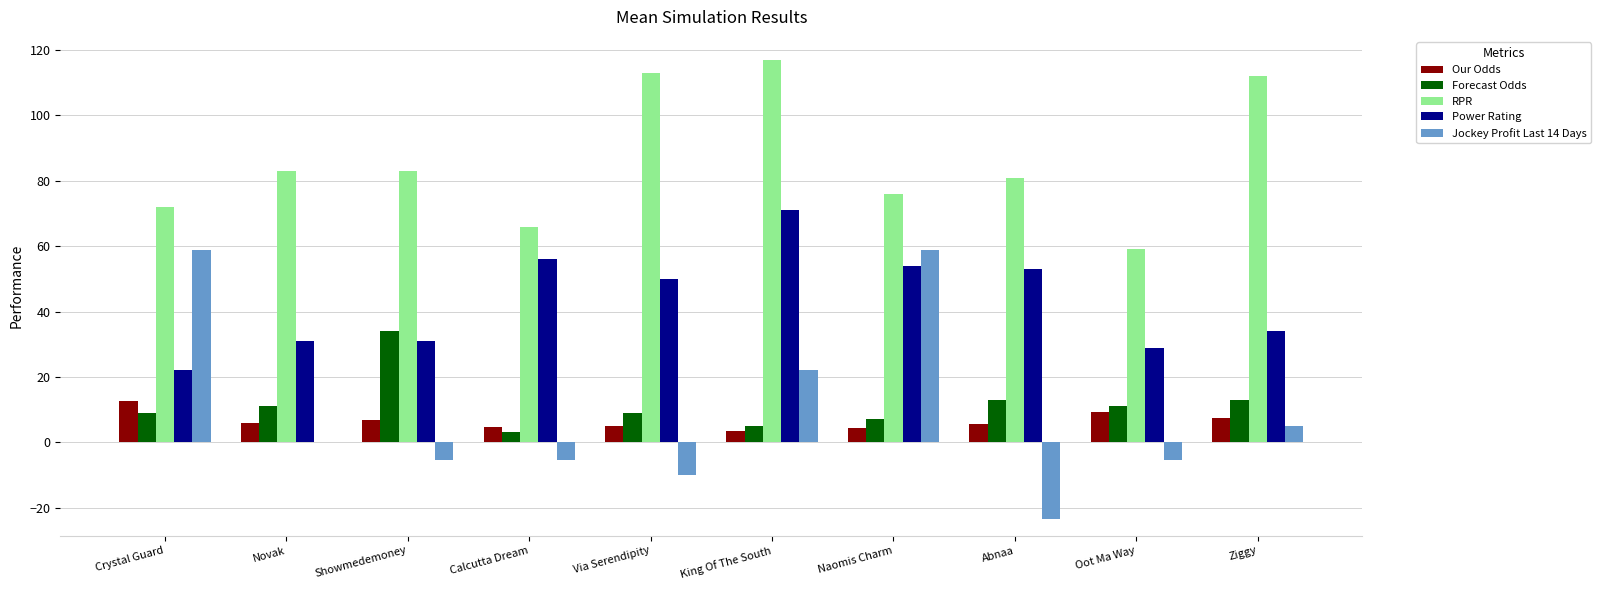

What are all the series names shown in the legend?

Our Odds, Forecast Odds, RPR, Power Rating, Jockey Profit Last 14 Days